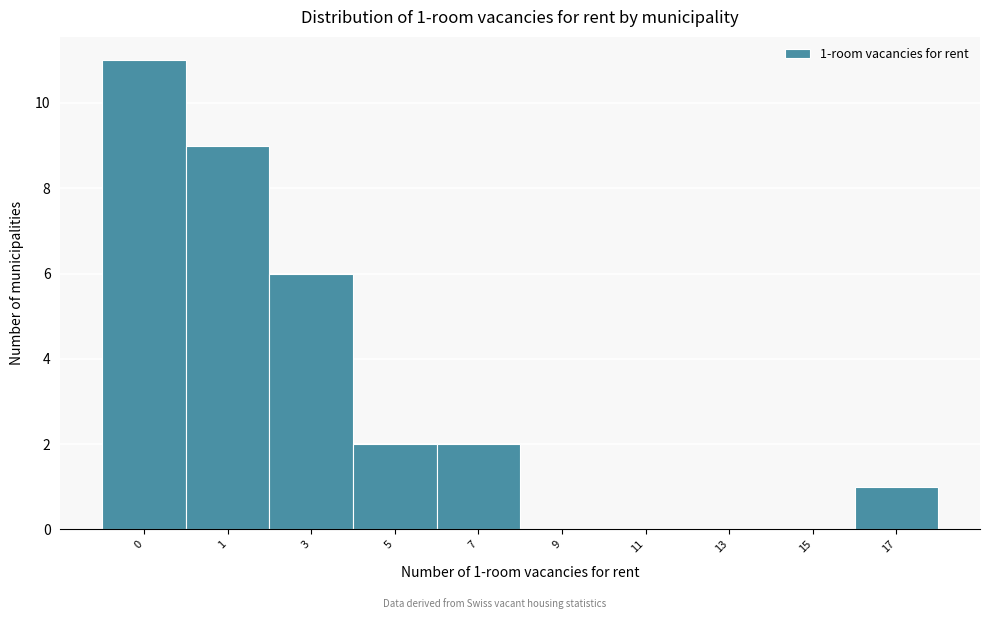

Reading left to right, transcribe all the data shown in this chart.

0=11	1=9	3=6	5=2	7=2	9=0	11=0	13=0	15=0	17=1